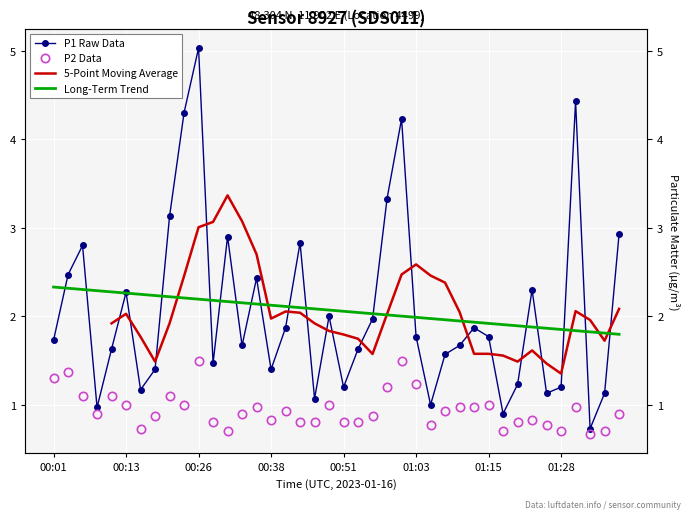

How many interior local valleys does the P1 series have?

11